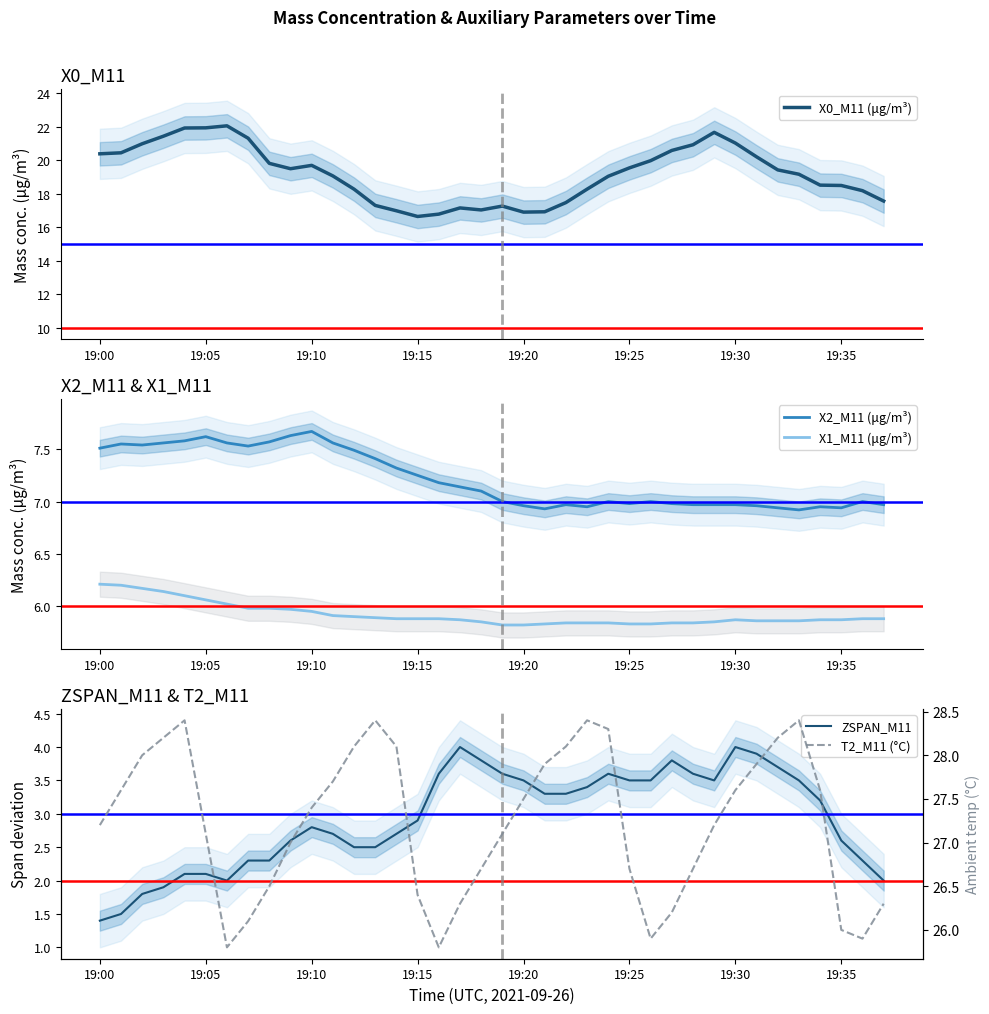

Is it true that ZSPAN_M11 equals 1.2 at 14?

False